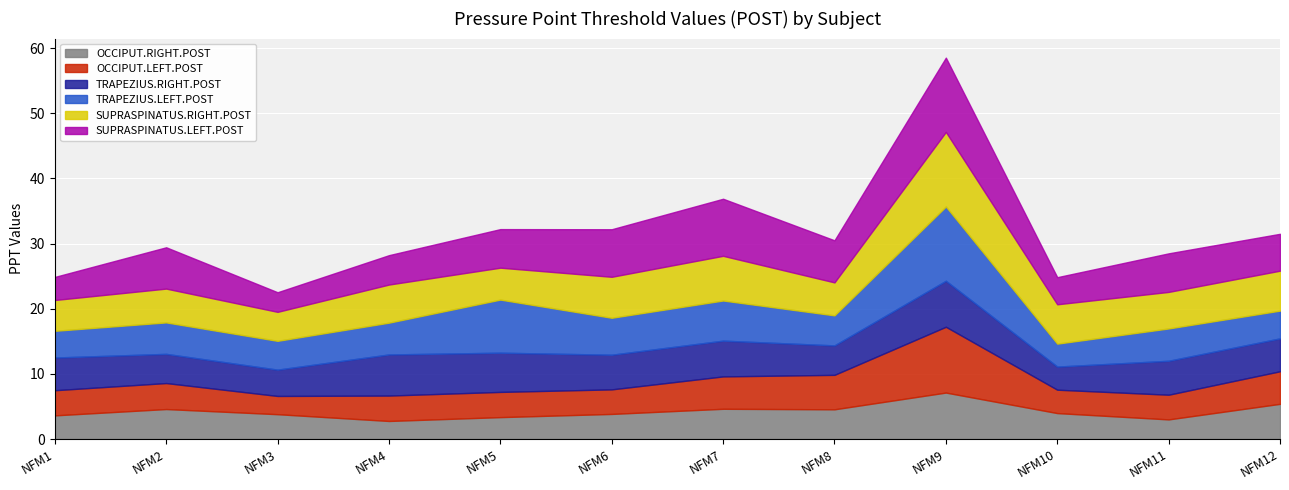

What is the minimum value for OCCIPUT.RIGHT.POST?

2.8